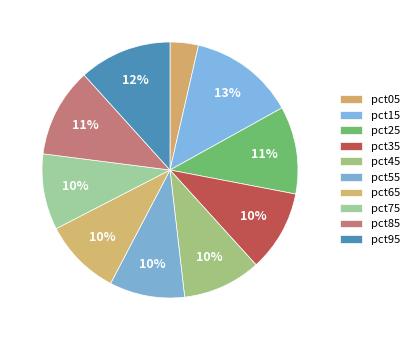

How many segments does this pie chart have?

10